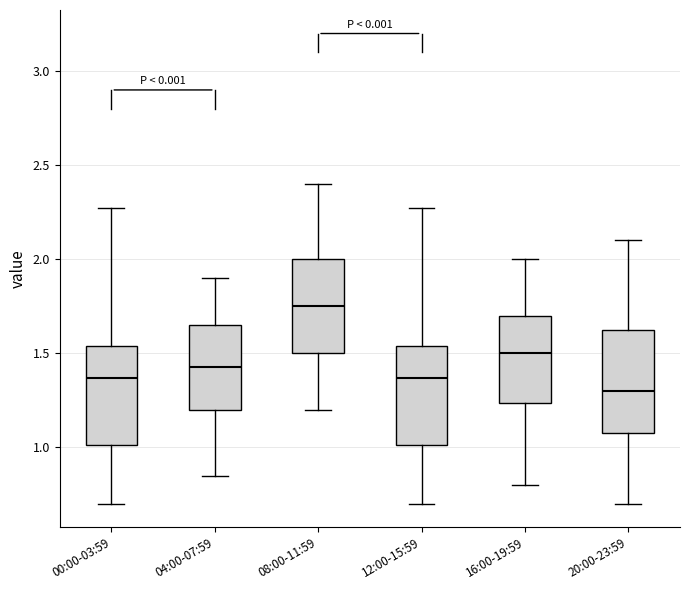

Reading left to right, read every box against the y-axis: the position of its median line, the range the box covers, and the ends of its whiskers. The values are not printed on the chart, so give them approximately, as read against the axis.

00:00-03:59: median 1.35, box 1.00 to 1.55, whiskers 0.70 to 2.25
04:00-07:59: median 1.45, box 1.20 to 1.65, whiskers 0.85 to 1.90
08:00-11:59: median 1.75, box 1.50 to 2.00, whiskers 1.20 to 2.40
12:00-15:59: median 1.35, box 1.00 to 1.55, whiskers 0.70 to 2.25
16:00-19:59: median 1.50, box 1.25 to 1.70, whiskers 0.80 to 2.00
20:00-23:59: median 1.30, box 1.10 to 1.65, whiskers 0.70 to 2.10